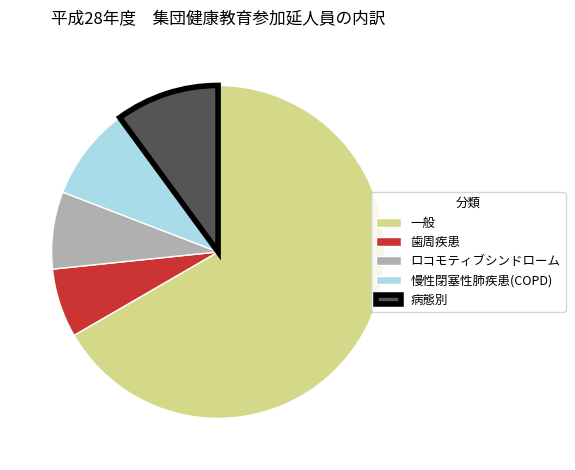

Do 慢性閉塞性肺疾患(COPD) and 一般 together represent more than half of the pie?

Yes